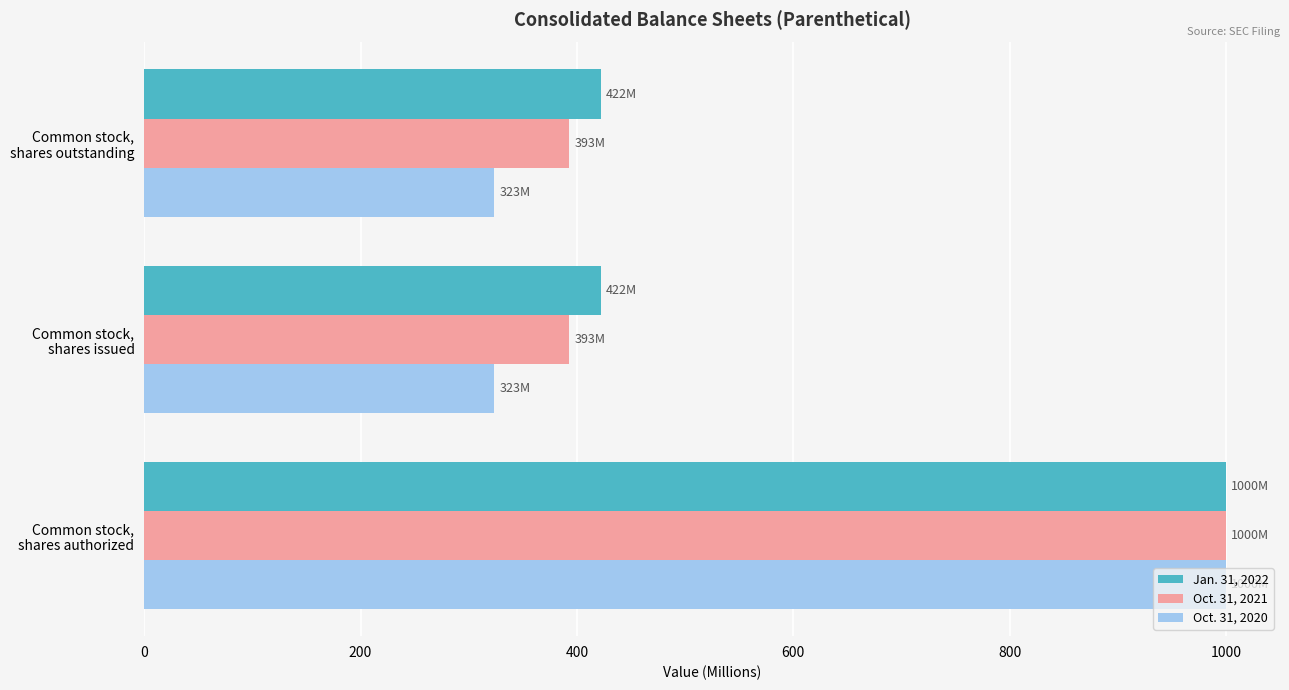

List the series in order of their overall mean, highest first.

Jan. 31, 2022, Oct. 31, 2021, Oct. 31, 2020